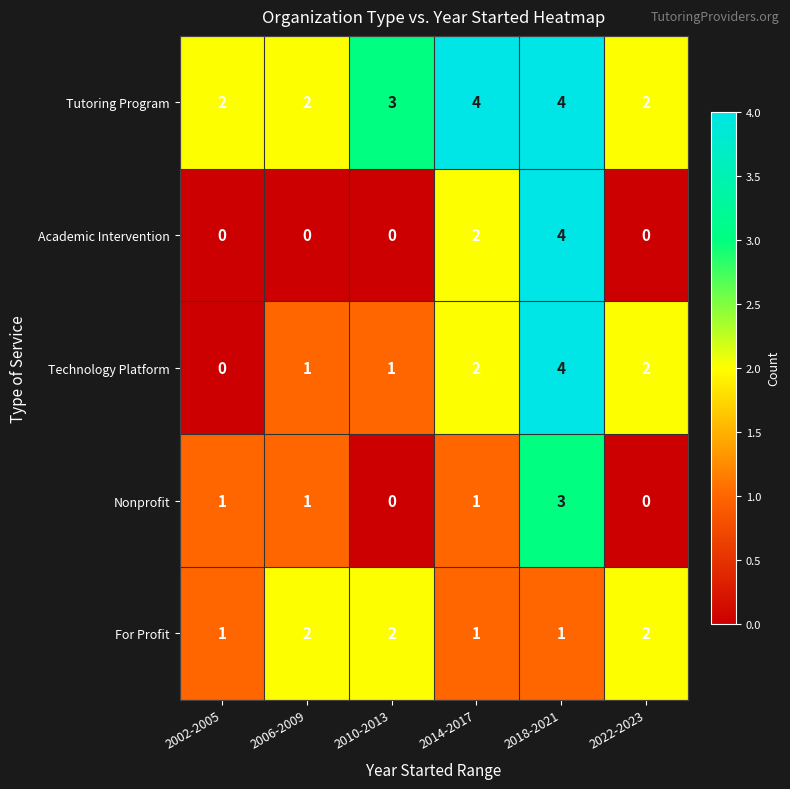

Reading right to left, transcribe all the data shown in this chart.

Tutoring Program: 2022-2023=2	2018-2021=4	2014-2017=4	2010-2013=3	2006-2009=2	2002-2005=2
Academic Intervention: 2022-2023=0	2018-2021=4	2014-2017=2	2010-2013=0	2006-2009=0	2002-2005=0
Technology Platform: 2022-2023=2	2018-2021=4	2014-2017=2	2010-2013=1	2006-2009=1	2002-2005=0
Nonprofit: 2022-2023=0	2018-2021=3	2014-2017=1	2010-2013=0	2006-2009=1	2002-2005=1
For Profit: 2022-2023=2	2018-2021=1	2014-2017=1	2010-2013=2	2006-2009=2	2002-2005=1